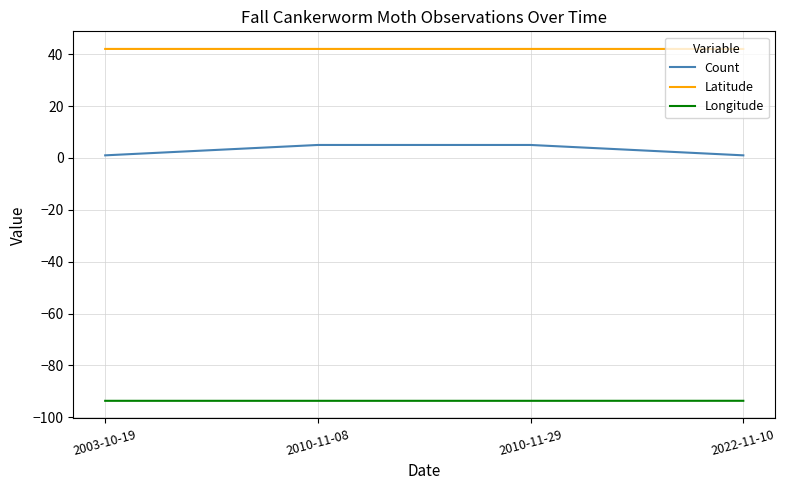

Reading left to right, extract all data points from this chart.

Count: 2003-10-19=1.0	2010-11-08=5.0	2010-11-29=5.0	2022-11-10=1.0
Latitude: 2003-10-19=42.0	2010-11-08=42.0	2010-11-29=42.0	2022-11-10=42.0
Longitude: 2003-10-19=-93.6	2010-11-08=-93.6	2010-11-29=-93.6	2022-11-10=-93.6